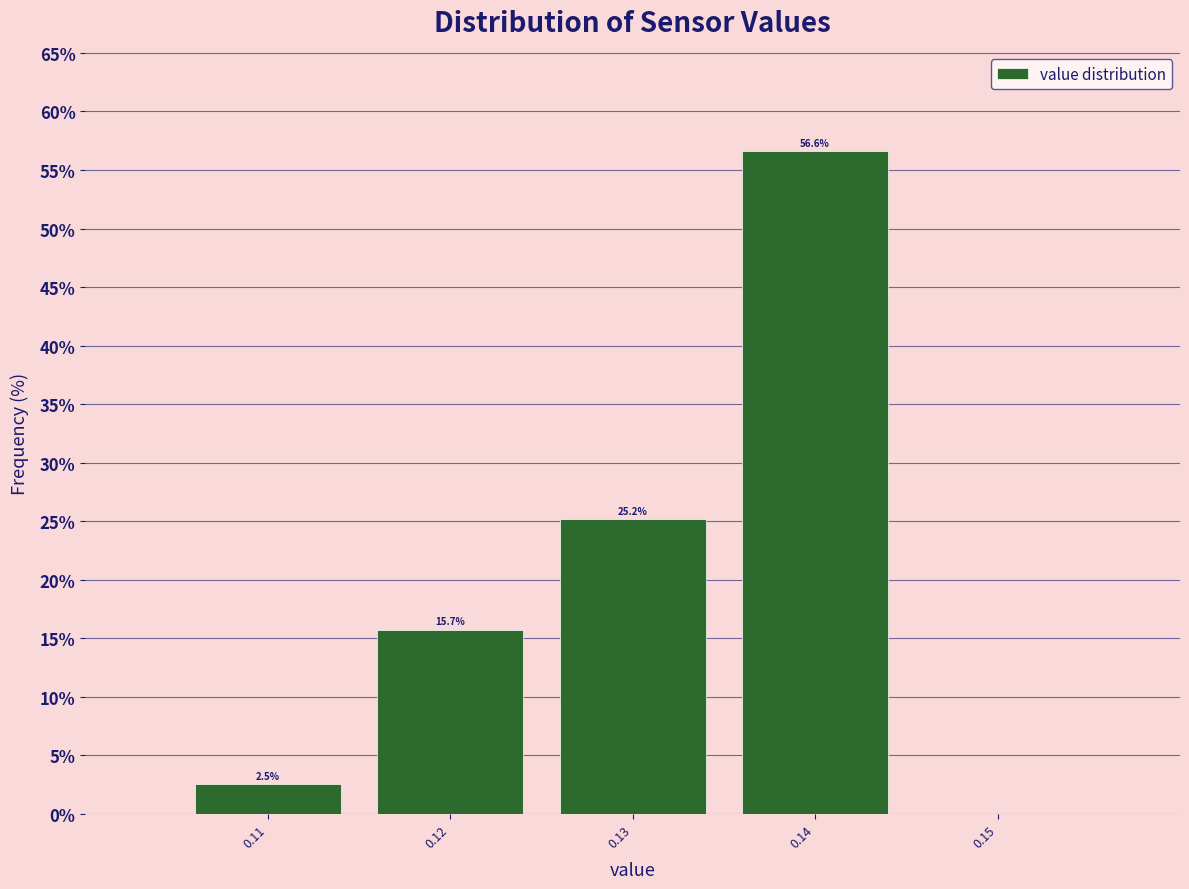

Over which range of the x-axis is the bar tallest?

0.135 to 0.145